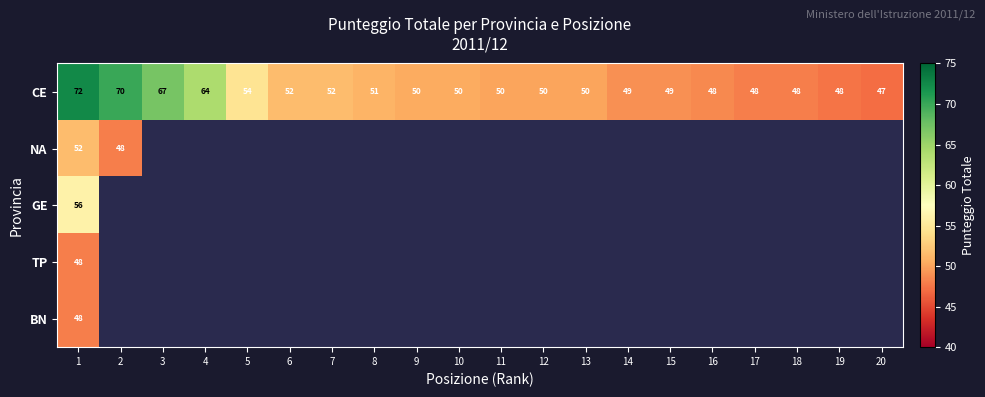

How many values in the CE series are below 50?

7